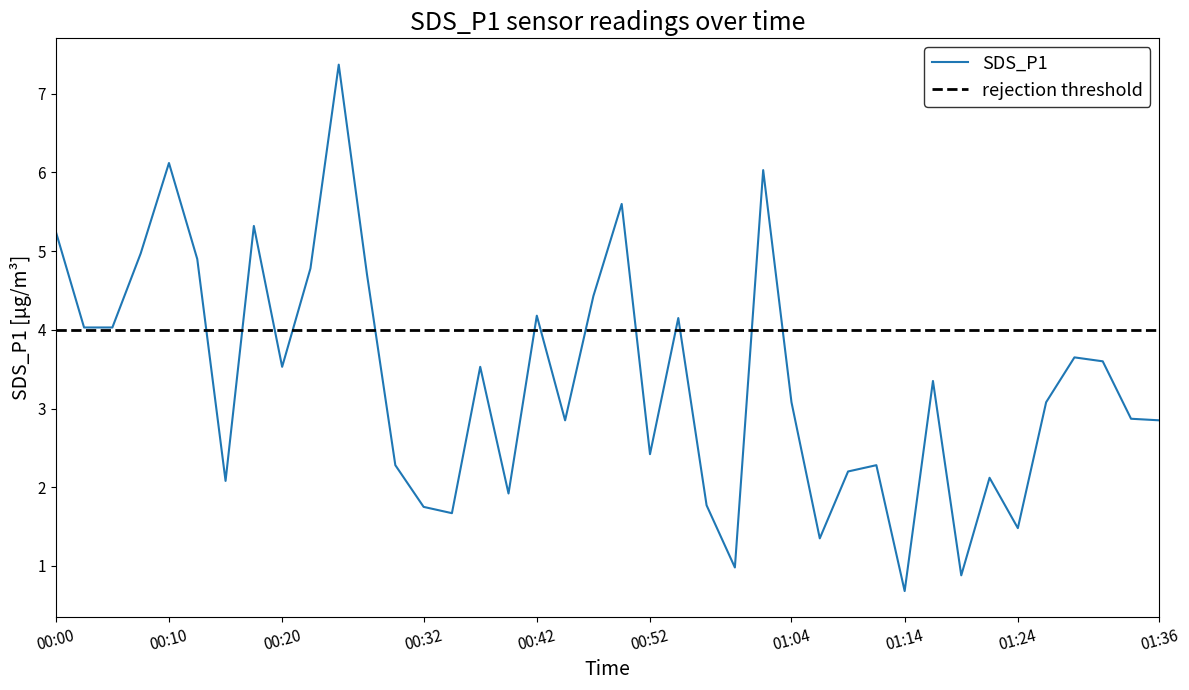

How many points are lower than both their immediate neighbors (excluding endpoints)?

11